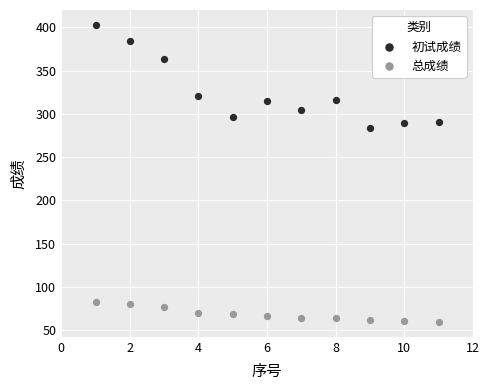

Which series reaches the minimum Y coordinate?

总成绩